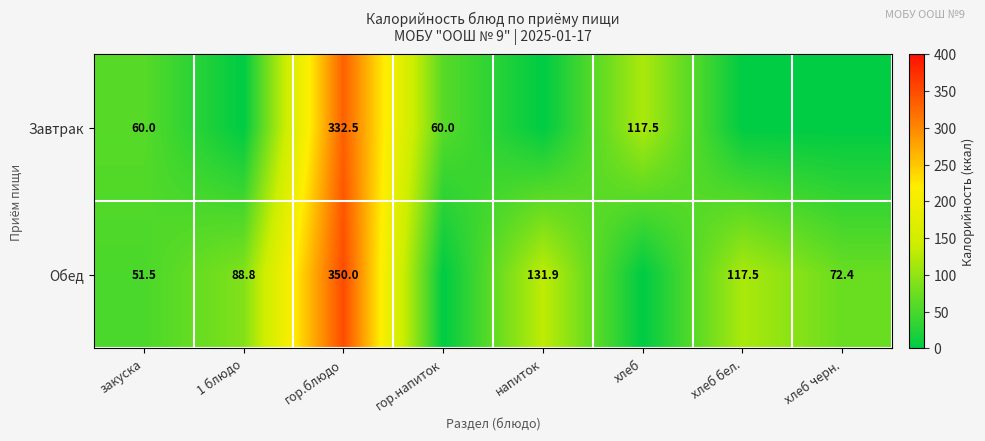

At which category is the sum across all series the highest?

гор.блюдо